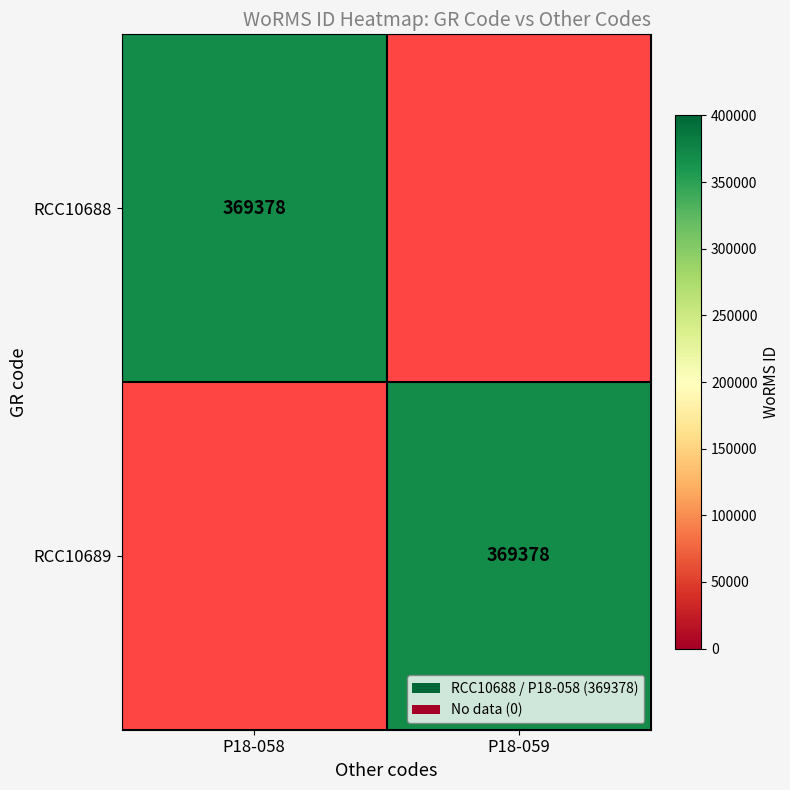

What is the maximum value shown in the chart?

369378